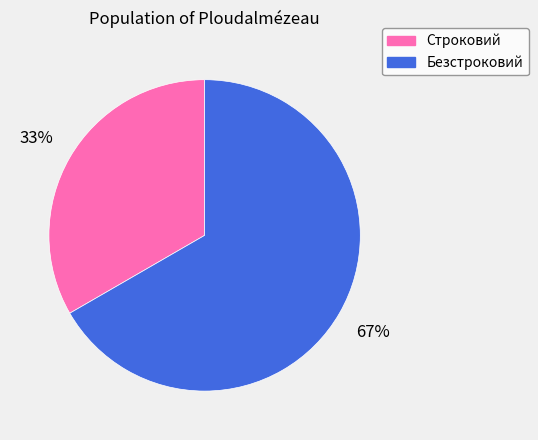

Is the sum of Строковий and Безстроковий greater than half?

Yes